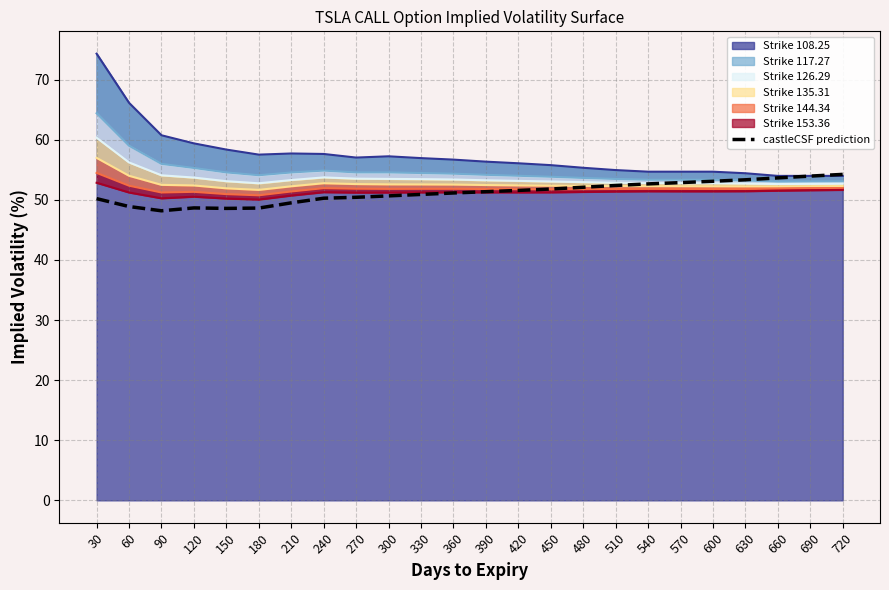

At which label is the value closest to 51?

330